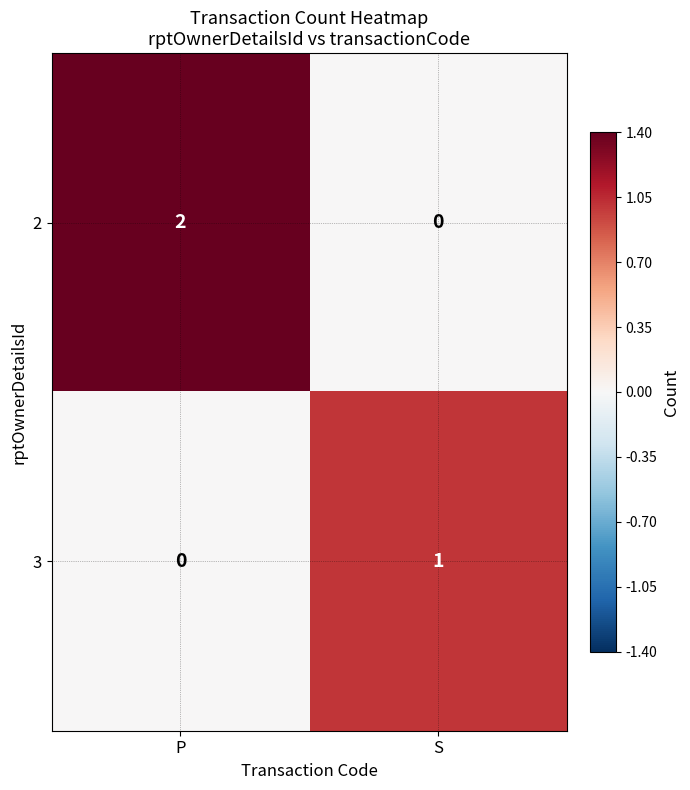

Rank the series at S from lowest to highest value.

2, 3